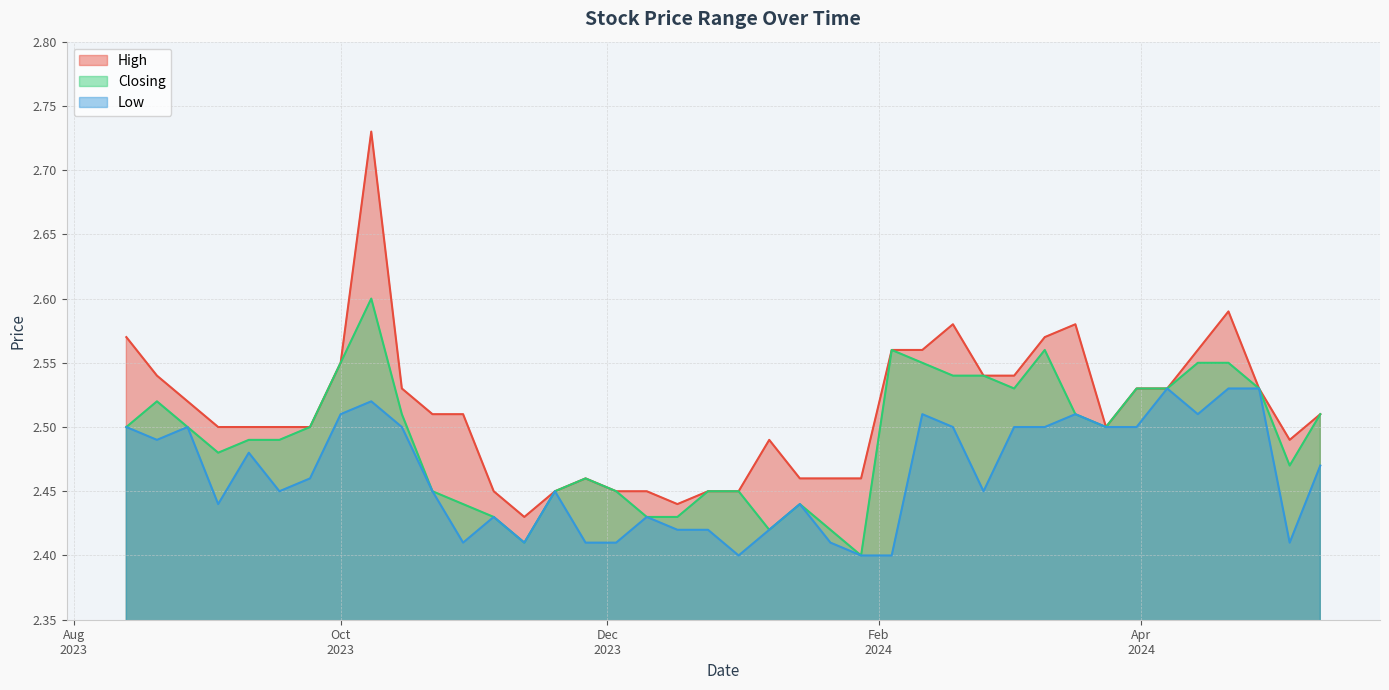

At how many categories does at least one series exceed 2?

40